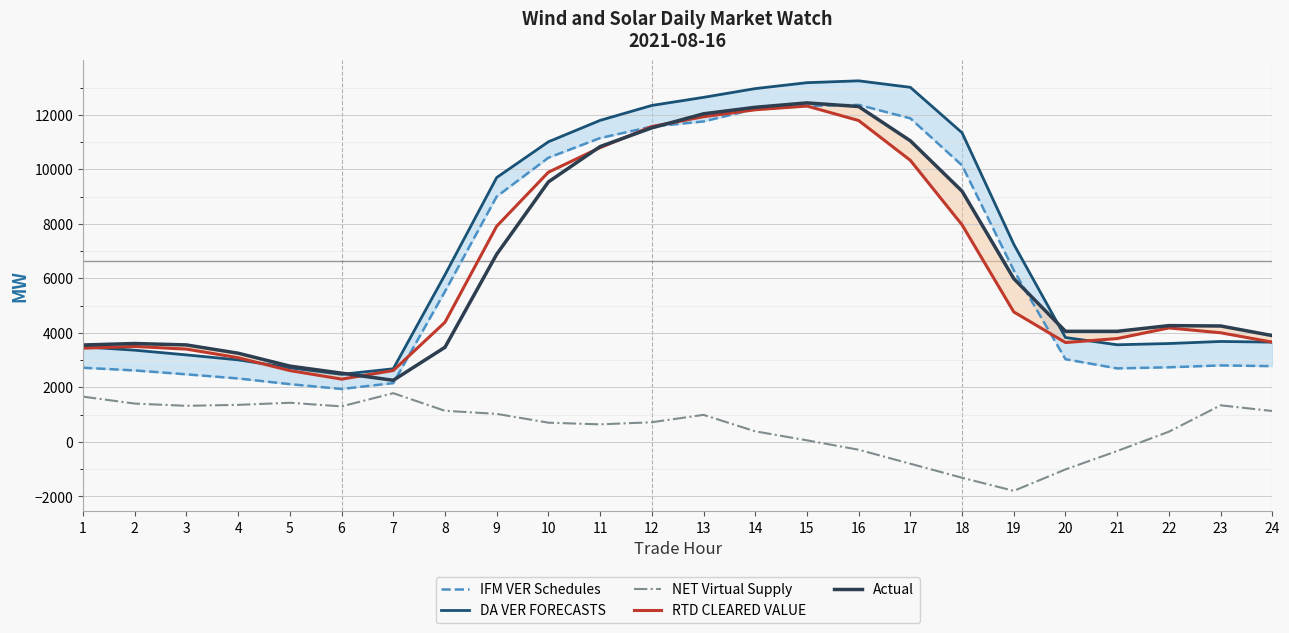

How many positive values does the NET Virtual Supply series have?

18